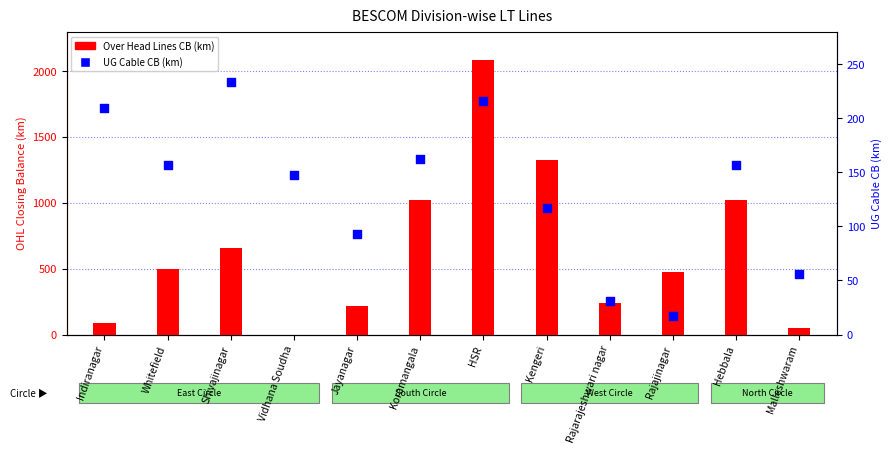

Which series has the largest Y range (max minus min)?

Over Head Lines CB